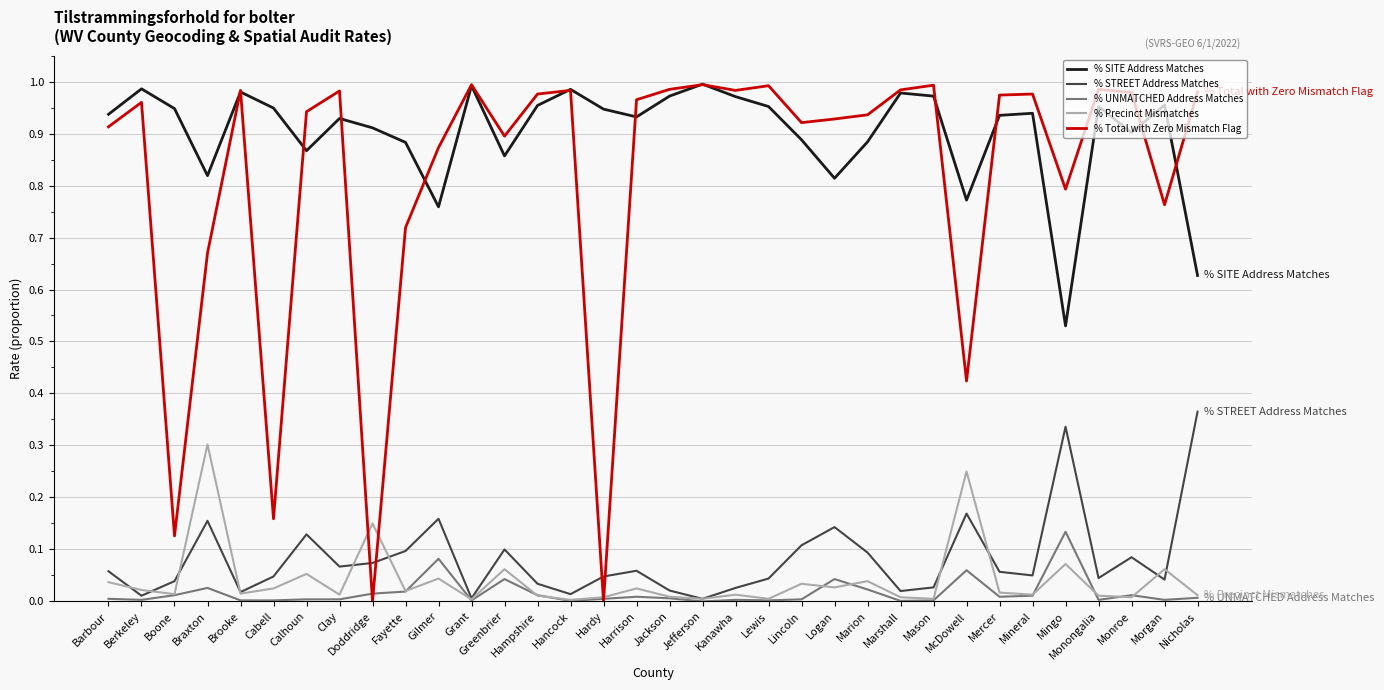

True or false: % SITE Address Matches and % UNMATCHED Address Matches cross at least once.

False